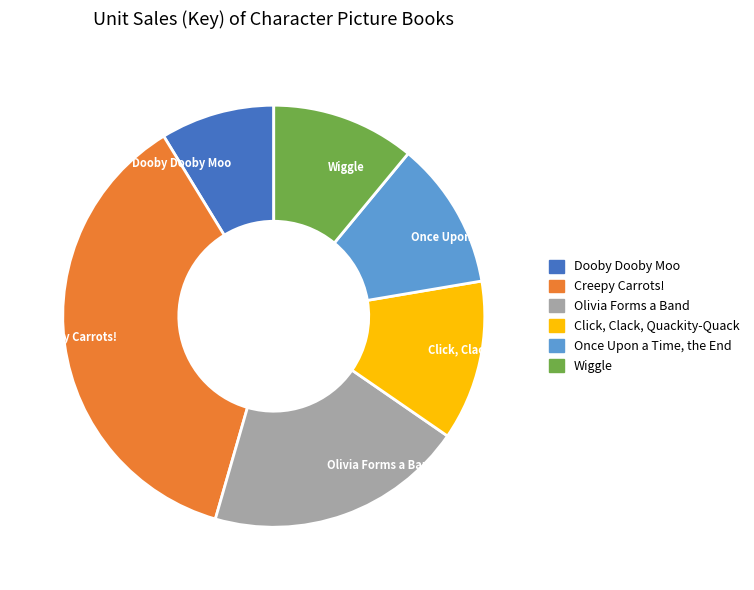

Is Creepy Carrots! the majority of the pie?

No